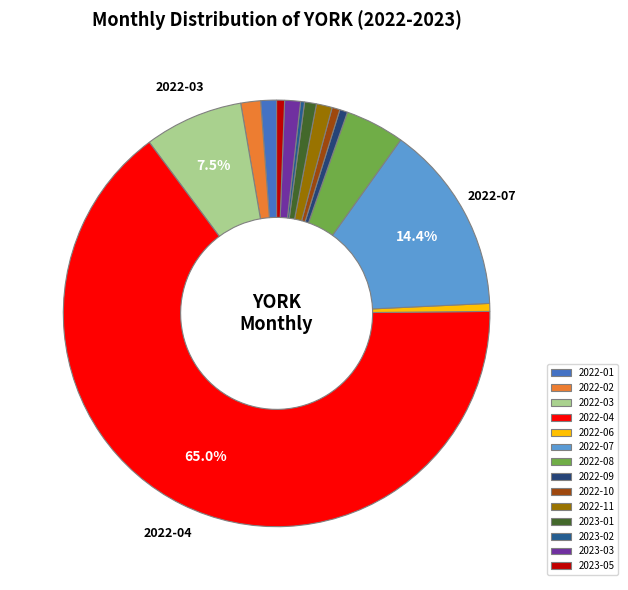

Does any single category account for the majority?

Yes